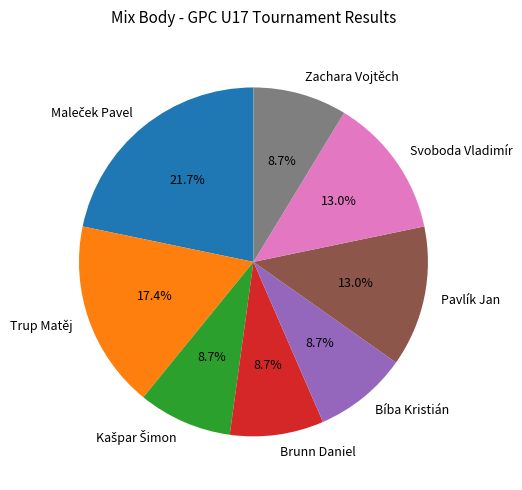

What percentage do Trup Matěj and Pavlík Jan together represent?

30.4%